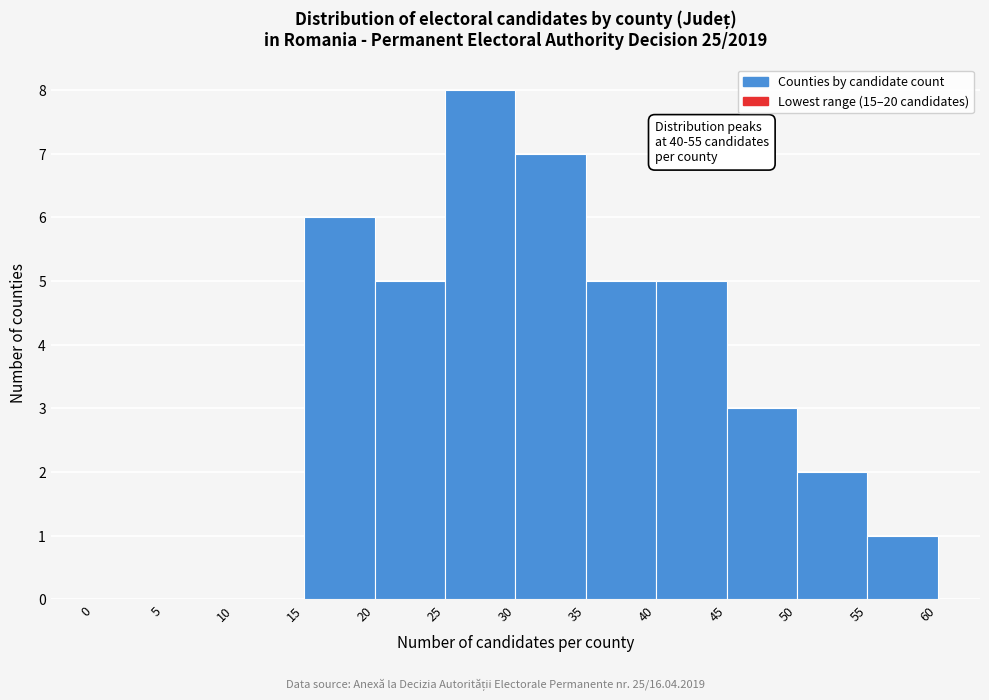

Which range on the x-axis has the tallest bar?

25 to 30